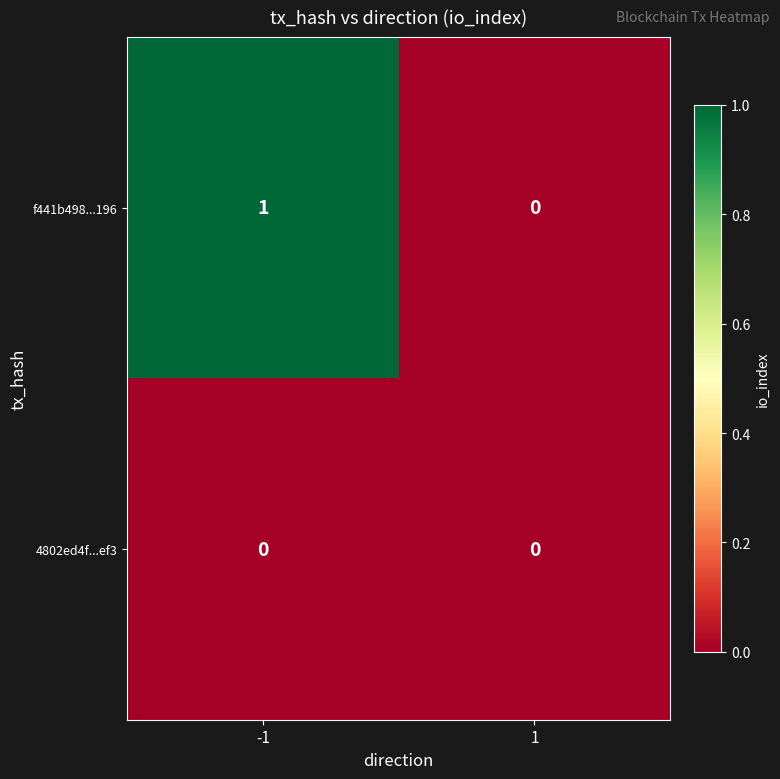

Which series changed the most between -1 and 1?

f441b498...196